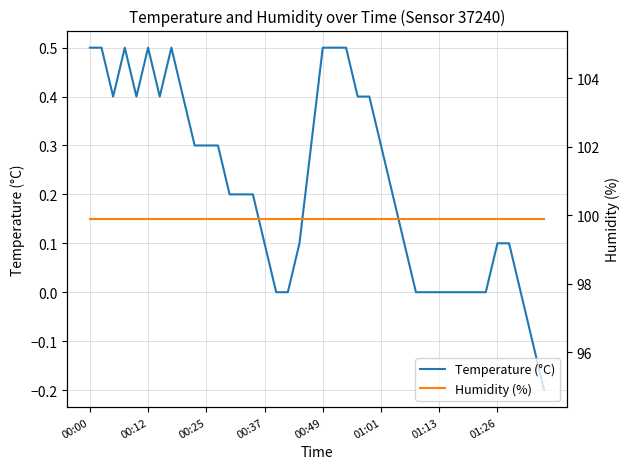

Does the chart have visible grid lines?

Yes